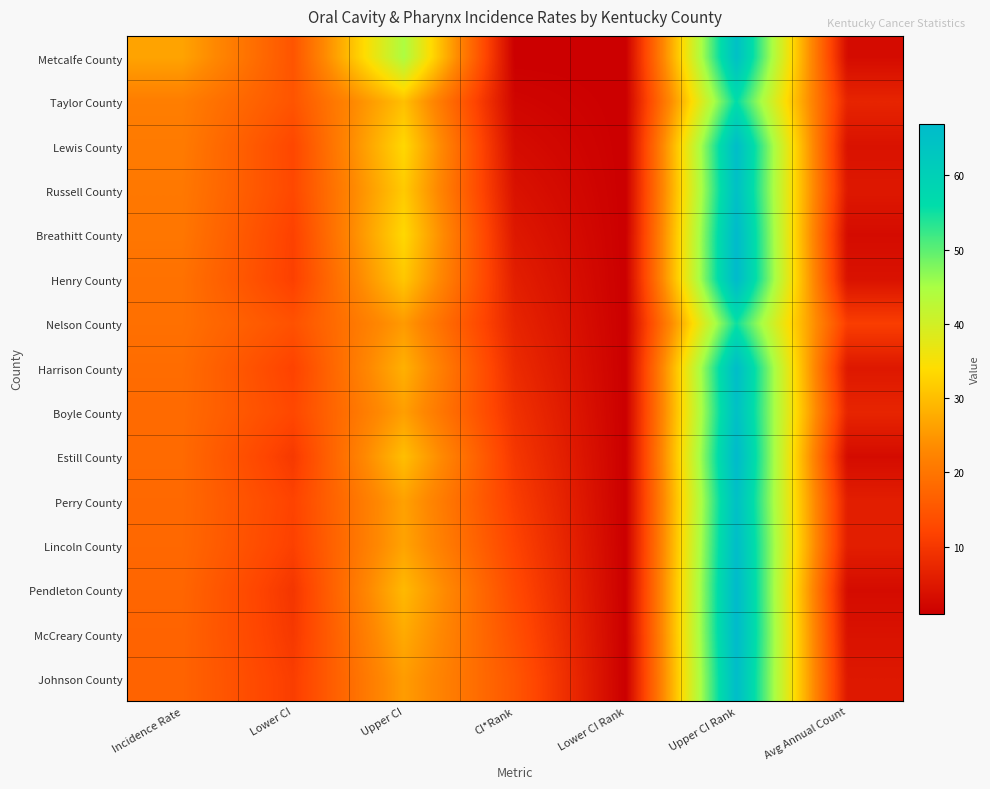

What is the total value across all series at CI*Rank?

120.0